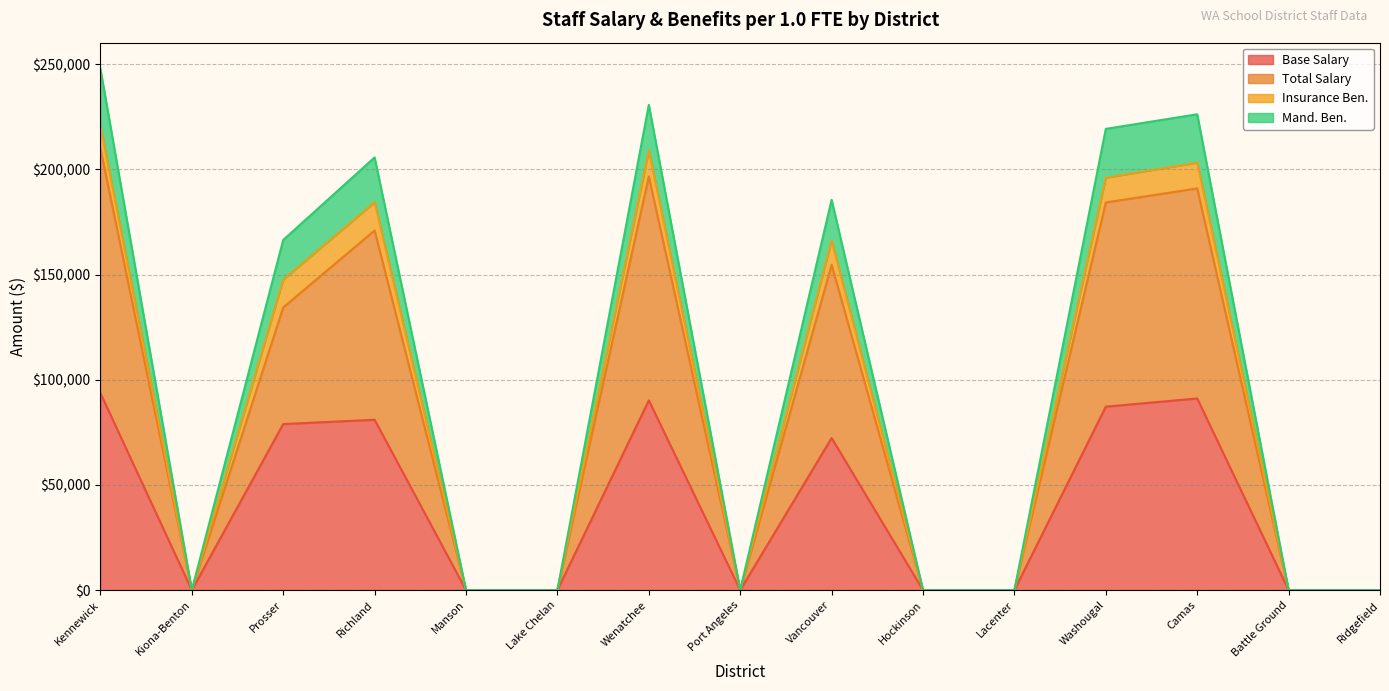

In Total Salary, how many points are lower than both neighbors (excluding endpoints)?

2